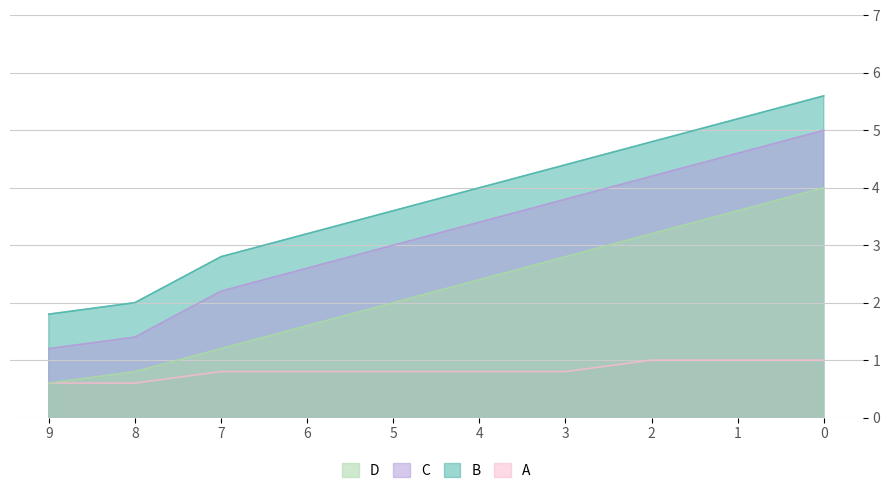

What are all the series names shown in the legend?

D, C, B, A